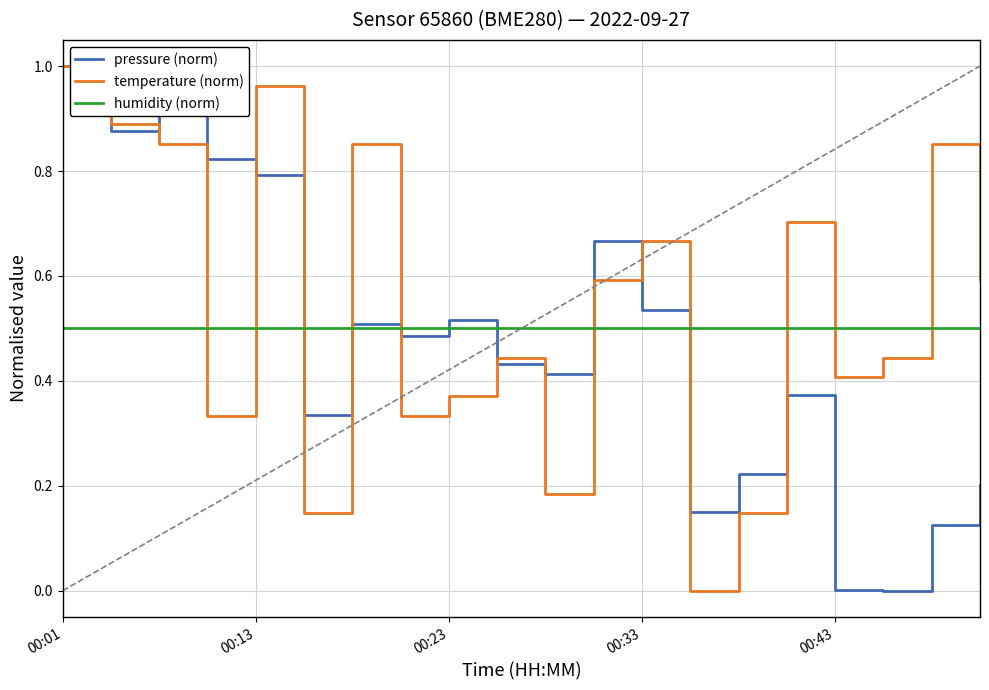

How many times do temperature (norm) and humidity (norm) cross each other?

10